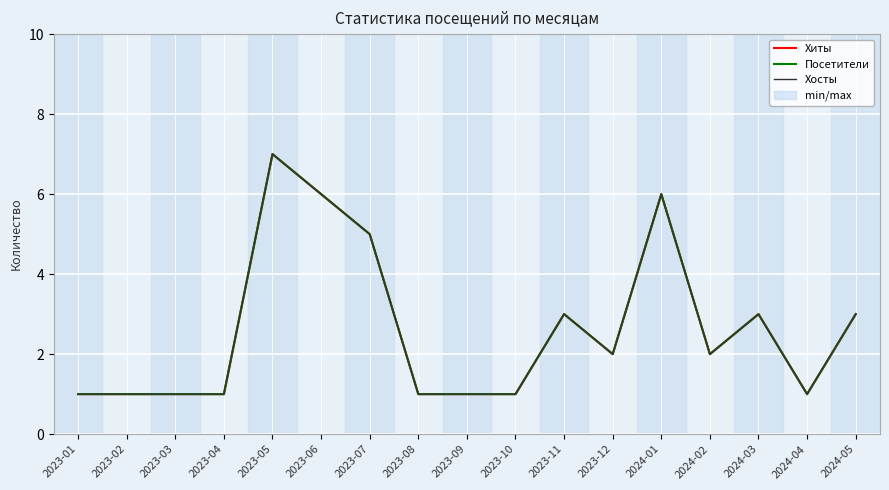

Reading right to left, transcribe all the data shown in this chart.

Хиты: 2024-05=3	2024-04=1	2024-03=3	2024-02=2	2024-01=6	2023-12=2	2023-11=3	2023-10=1	2023-09=1	2023-08=1	2023-07=5	2023-06=6	2023-05=7	2023-04=1	2023-03=1	2023-02=1	2023-01=1
Посетители: 2024-05=3	2024-04=1	2024-03=3	2024-02=2	2024-01=6	2023-12=2	2023-11=3	2023-10=1	2023-09=1	2023-08=1	2023-07=5	2023-06=6	2023-05=7	2023-04=1	2023-03=1	2023-02=1	2023-01=1
Хосты: 2024-05=3	2024-04=1	2024-03=3	2024-02=2	2024-01=6	2023-12=2	2023-11=3	2023-10=1	2023-09=1	2023-08=1	2023-07=5	2023-06=6	2023-05=7	2023-04=1	2023-03=1	2023-02=1	2023-01=1